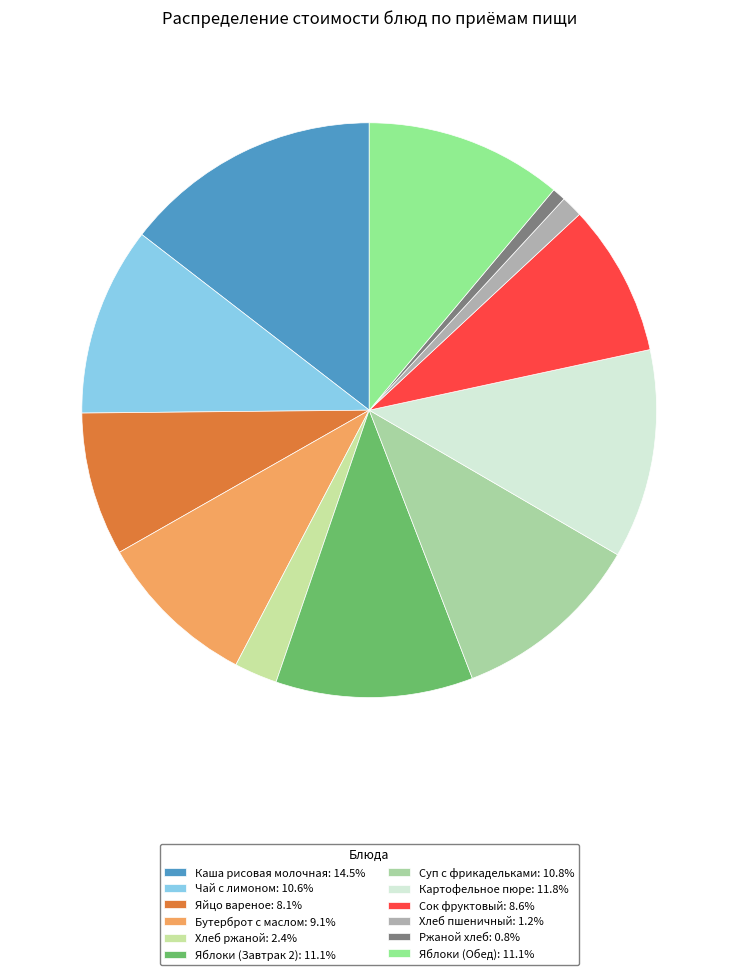

Which has a higher value, Чай с лимоном or Каша рисовая молочная?

Каша рисовая молочная